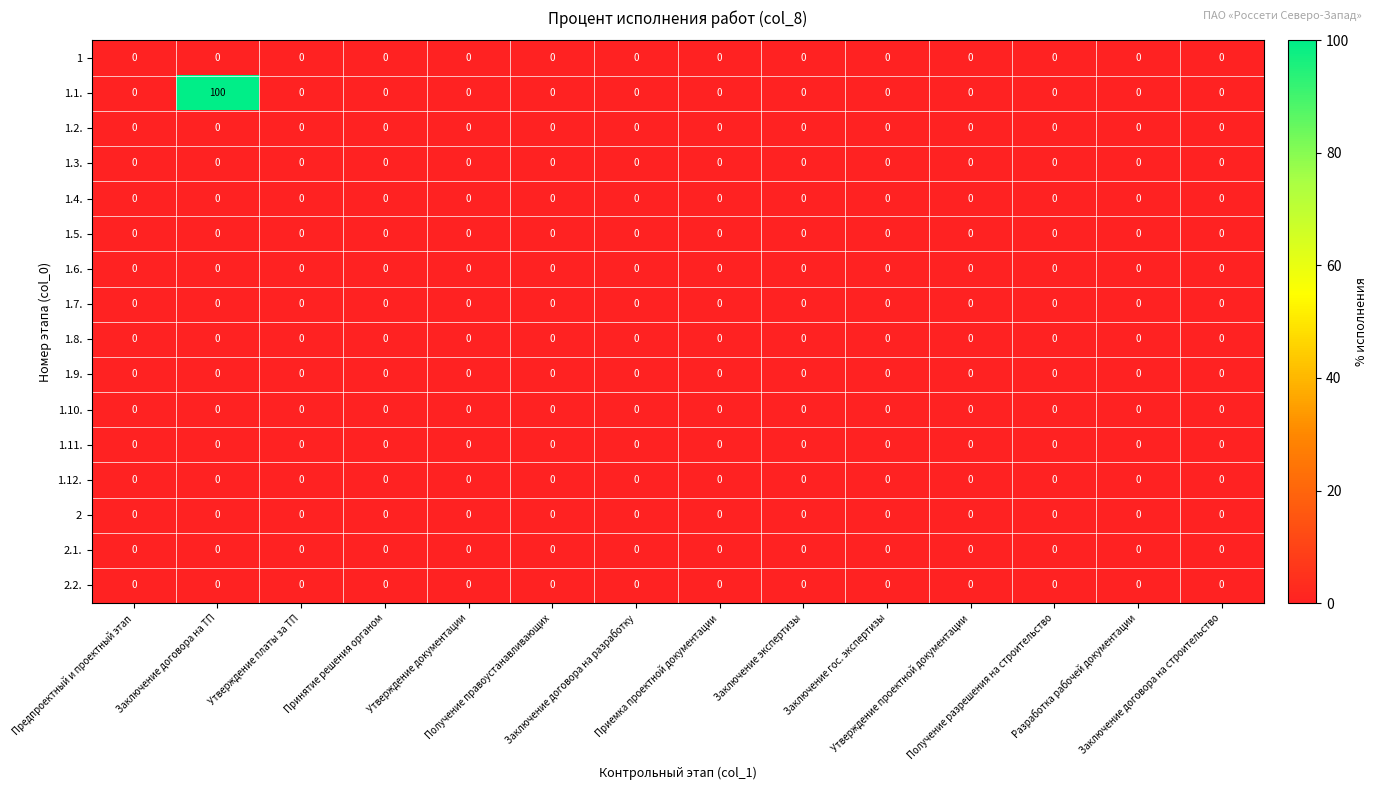

At how many categories does at least one series exceed 88?

1